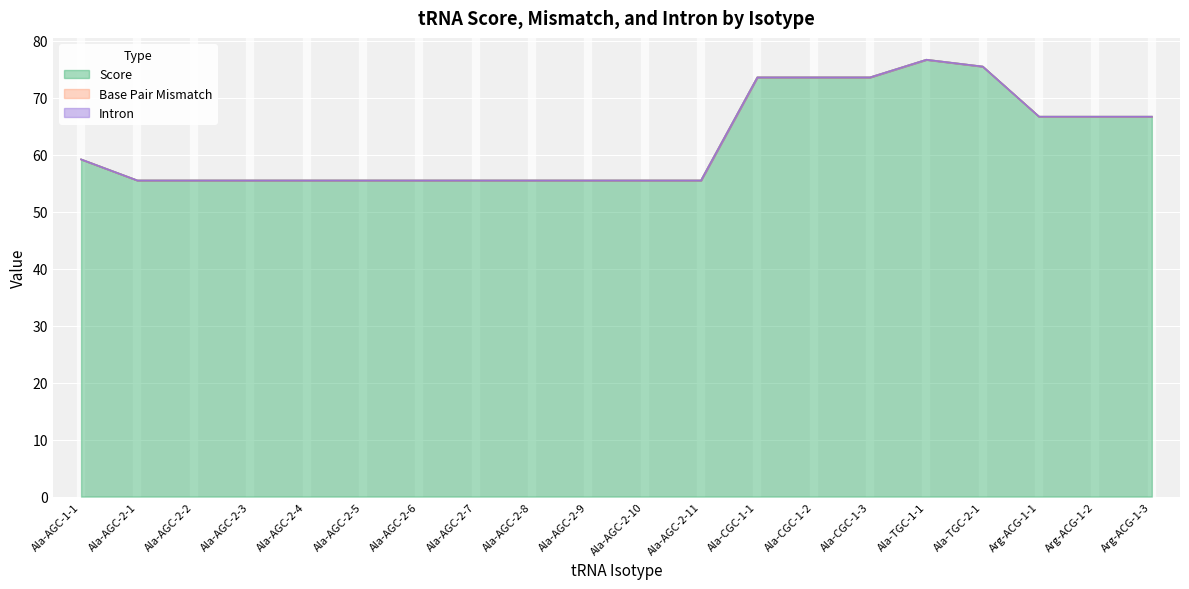

Reading left to right, transcribe all the data shown in this chart.

Score: Ala-AGC-1-1=59.2	Ala-AGC-2-1=55.5	Ala-AGC-2-2=55.5	Ala-AGC-2-3=55.5	Ala-AGC-2-4=55.5	Ala-AGC-2-5=55.5	Ala-AGC-2-6=55.5	Ala-AGC-2-7=55.5	Ala-AGC-2-8=55.5	Ala-AGC-2-9=55.5	Ala-AGC-2-10=55.5	Ala-AGC-2-11=55.5	Ala-CGC-1-1=73.6	Ala-CGC-1-2=73.6	Ala-CGC-1-3=73.6	Ala-TGC-1-1=76.7	Ala-TGC-2-1=75.5	Arg-ACG-1-1=66.7	Arg-ACG-1-2=66.7	Arg-ACG-1-3=66.7
Base Pair Mismatch: Ala-AGC-1-1=0.0	Ala-AGC-2-1=0.0	Ala-AGC-2-2=0.0	Ala-AGC-2-3=0.0	Ala-AGC-2-4=0.0	Ala-AGC-2-5=0.0	Ala-AGC-2-6=0.0	Ala-AGC-2-7=0.0	Ala-AGC-2-8=0.0	Ala-AGC-2-9=0.0	Ala-AGC-2-10=0.0	Ala-AGC-2-11=0.0	Ala-CGC-1-1=0.0	Ala-CGC-1-2=0.0	Ala-CGC-1-3=0.0	Ala-TGC-1-1=0.0	Ala-TGC-2-1=0.0	Arg-ACG-1-1=0.0	Arg-ACG-1-2=0.0	Arg-ACG-1-3=0.0
Intron: Ala-AGC-1-1=0.0	Ala-AGC-2-1=0.0	Ala-AGC-2-2=0.0	Ala-AGC-2-3=0.0	Ala-AGC-2-4=0.0	Ala-AGC-2-5=0.0	Ala-AGC-2-6=0.0	Ala-AGC-2-7=0.0	Ala-AGC-2-8=0.0	Ala-AGC-2-9=0.0	Ala-AGC-2-10=0.0	Ala-AGC-2-11=0.0	Ala-CGC-1-1=0.0	Ala-CGC-1-2=0.0	Ala-CGC-1-3=0.0	Ala-TGC-1-1=0.0	Ala-TGC-2-1=0.0	Arg-ACG-1-1=0.0	Arg-ACG-1-2=0.0	Arg-ACG-1-3=0.0